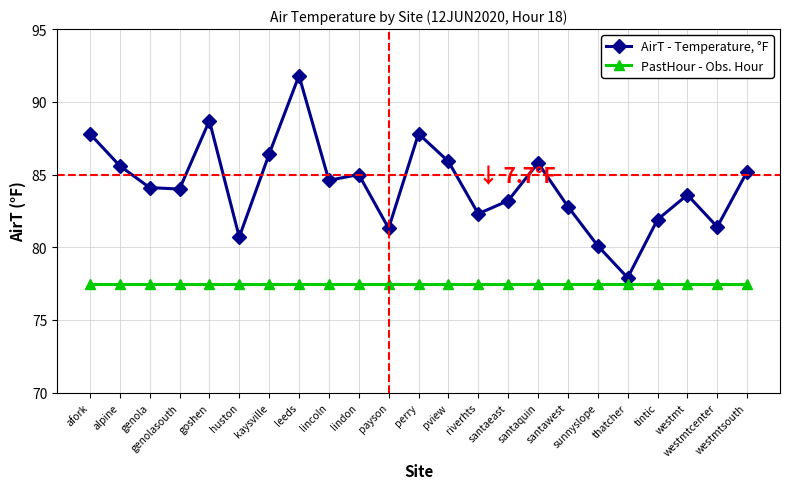

Which series has the largest total across all categories?

AirT - Temperature, °F